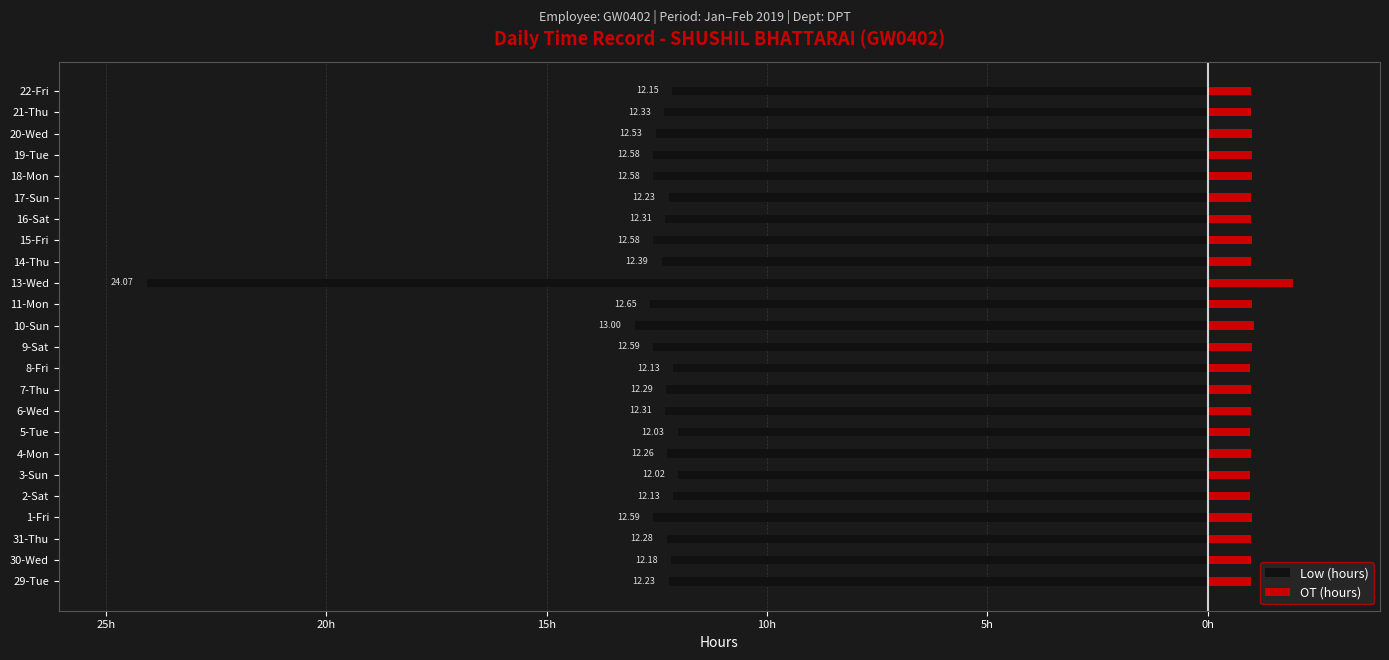

Which series changed the most between 9-Sat and 15-Fri?

Low (hours)